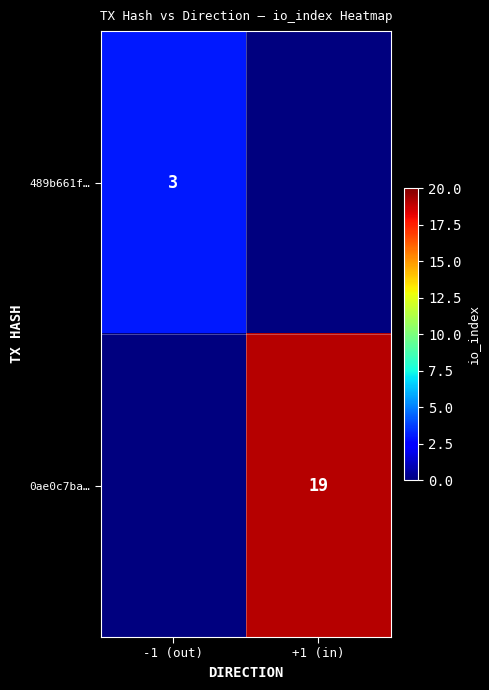

The value of 489b661f… at -1 (out) is 1. True or false?

False